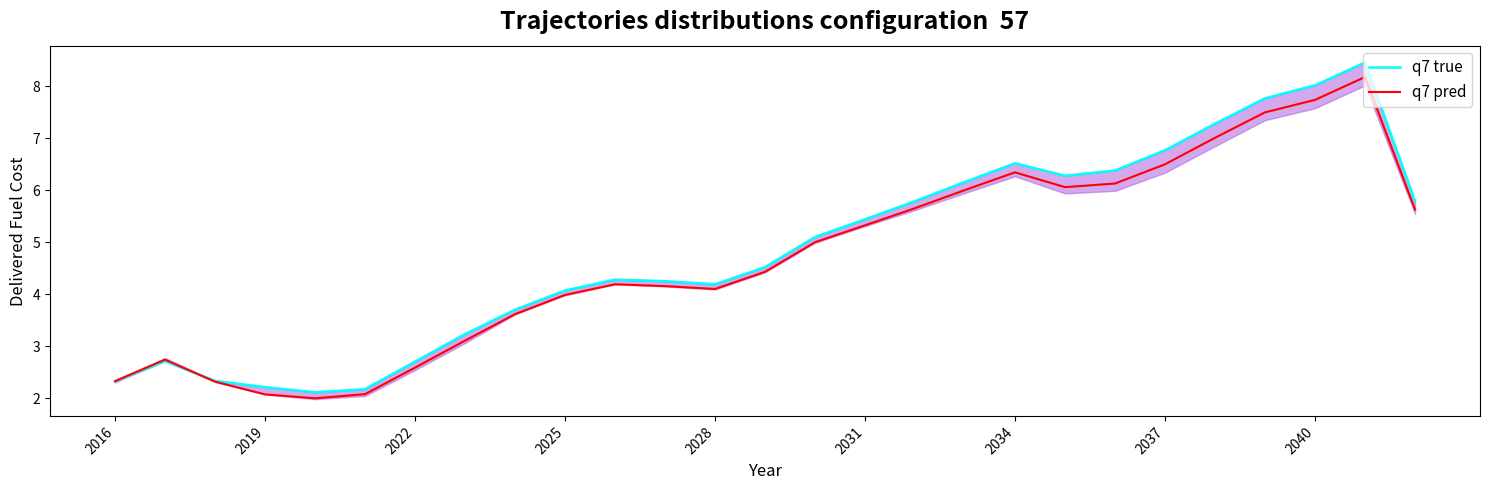

Read the q7 true value at 19.

6.3